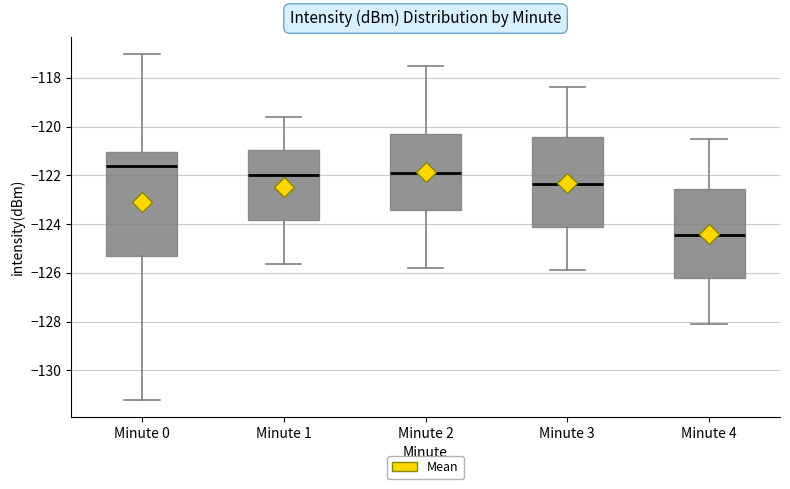

Where does the upper whisker of the box for Minute 1 end on the y-axis? The values are not printed on the chart, so give them approximately, as read against the axis.

-119.6